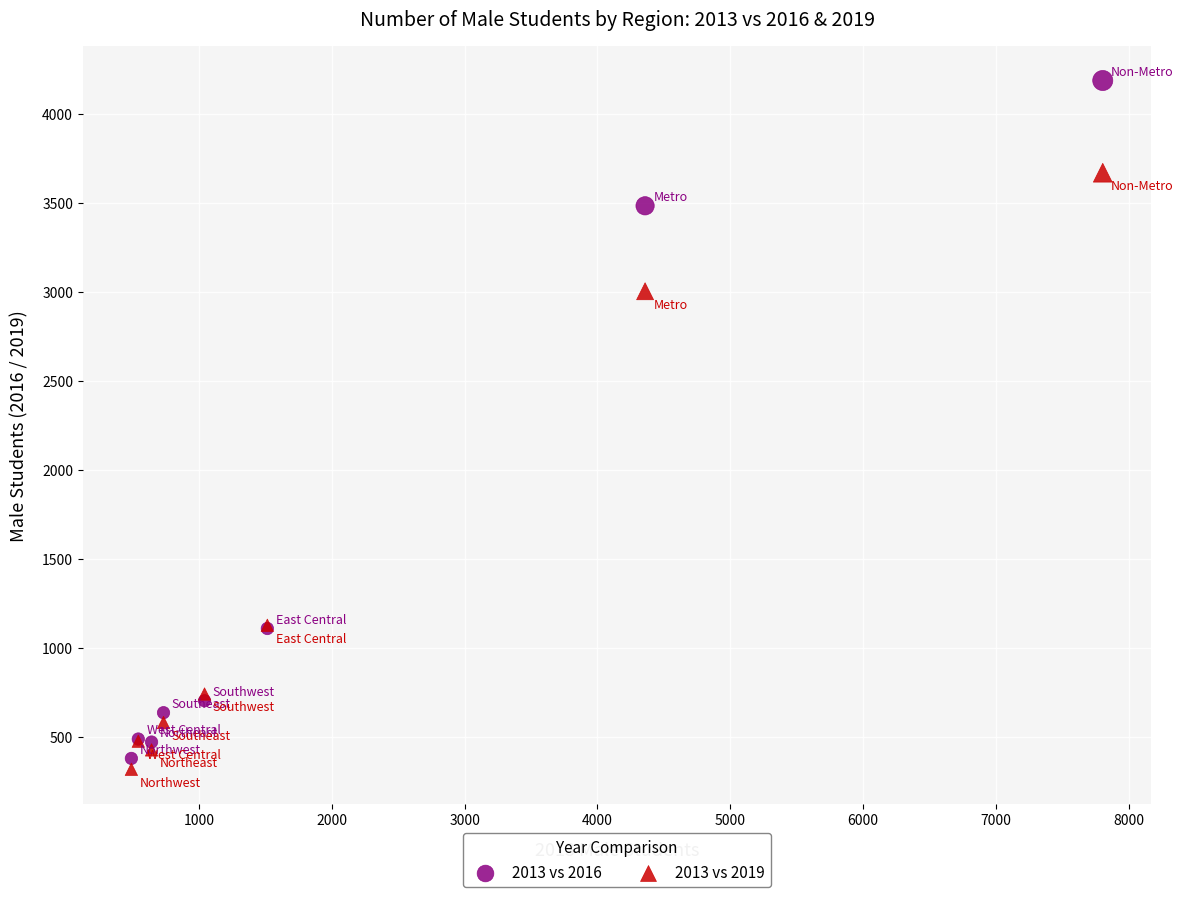

What are all the series names shown in the legend?

2013 vs 2016, 2013 vs 2019